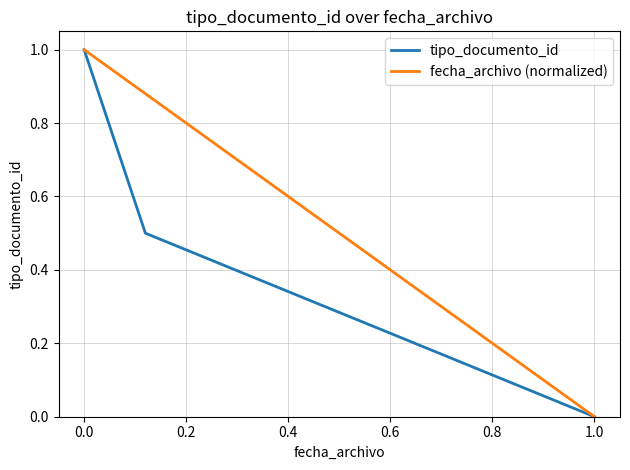

Which series has the largest total across all categories?

fecha_archivo (normalized)